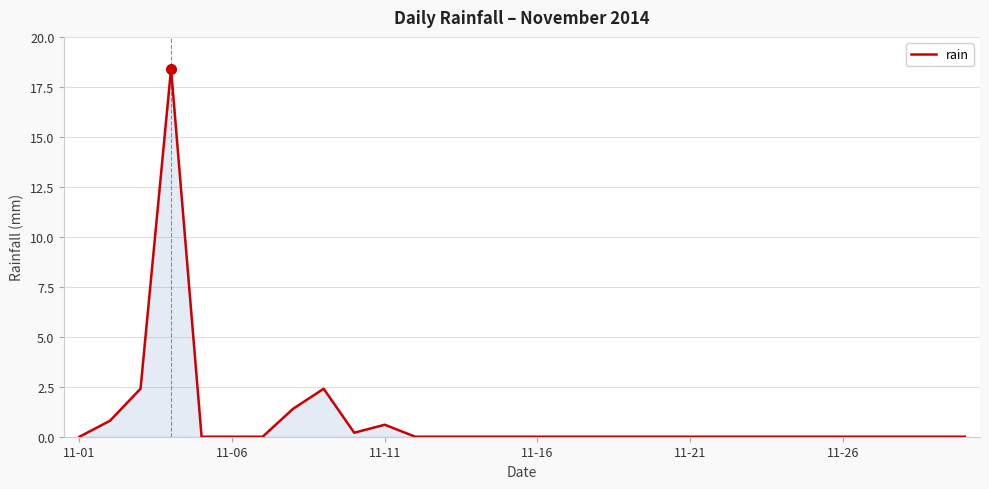

What is the maximum value shown in the chart?

18.4